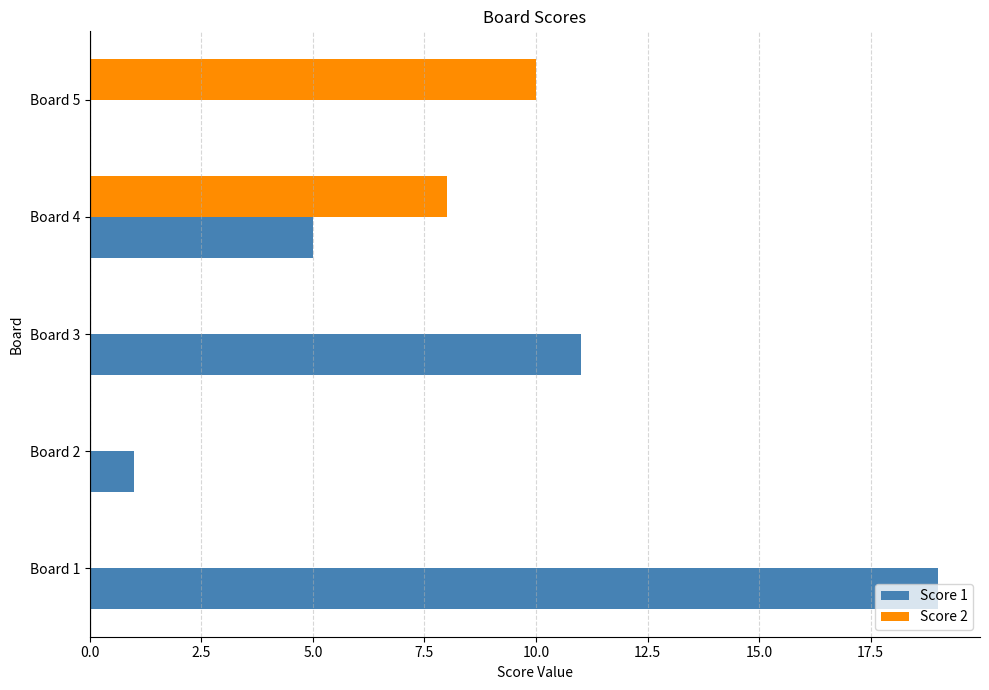

What is the total value across all series at Board 4?

13